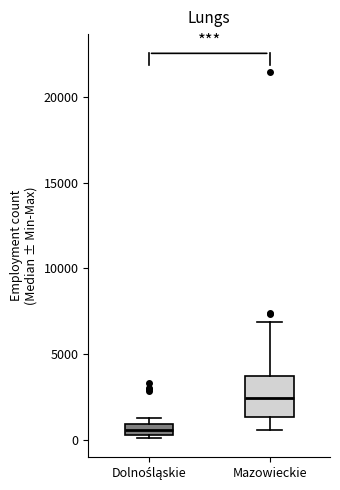

Where is the upper edge of the box for Dolnośląskie on the y-axis? The values are not printed on the chart, so give them approximately, as read against the axis.

1000